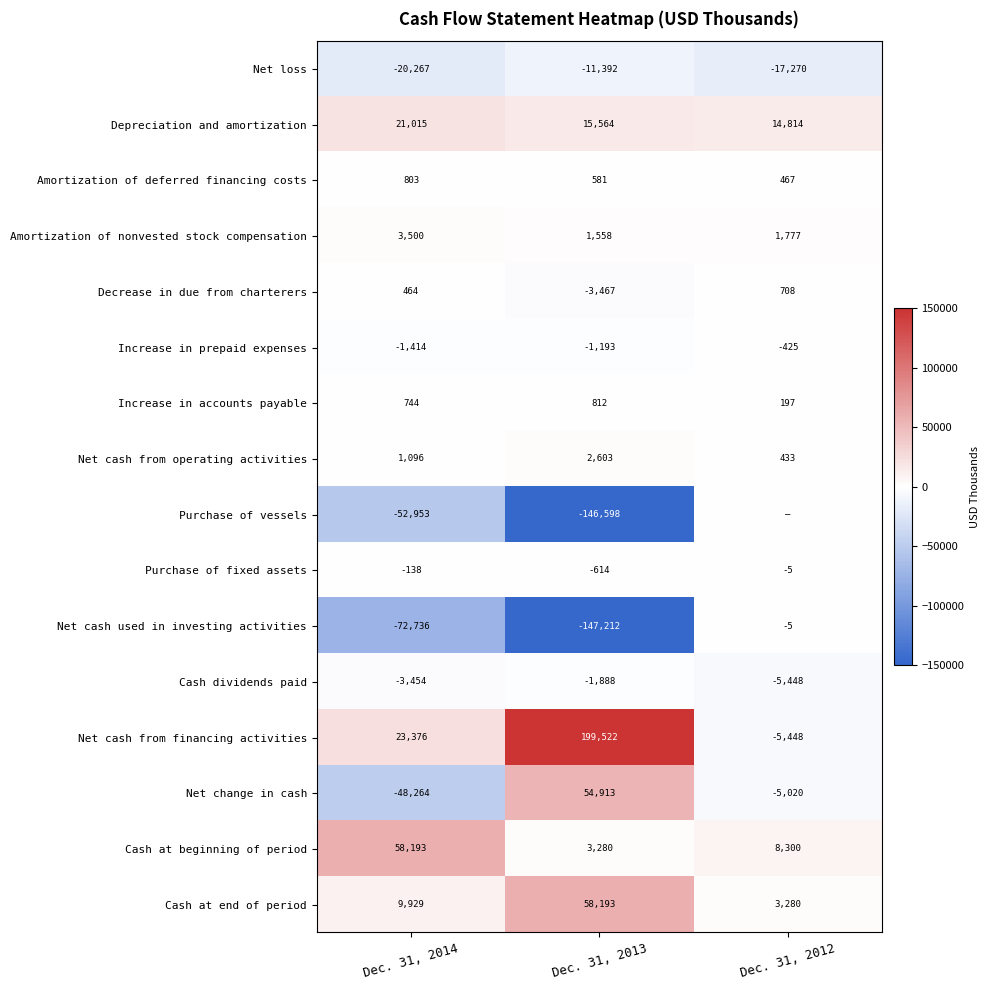

The value of Net cash from financing activities at Dec. 31, 2014 is 23376. True or false?

True